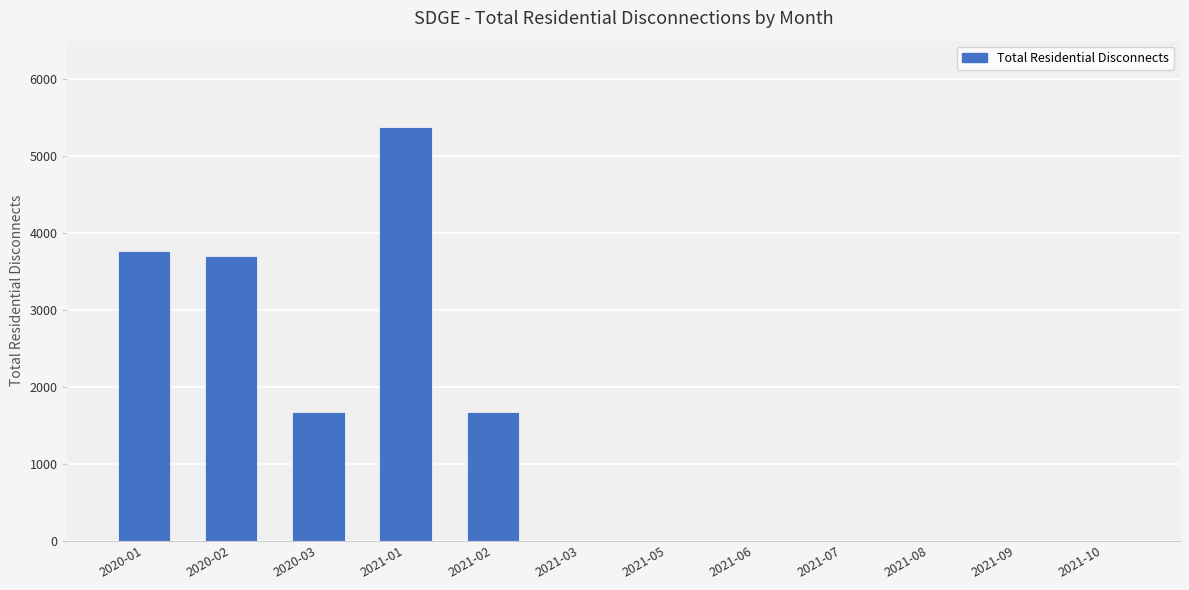

Reading right to left, extract all data points from this chart.

0	0	0	0	0	0	0	1676	5380	1676	3704	3766